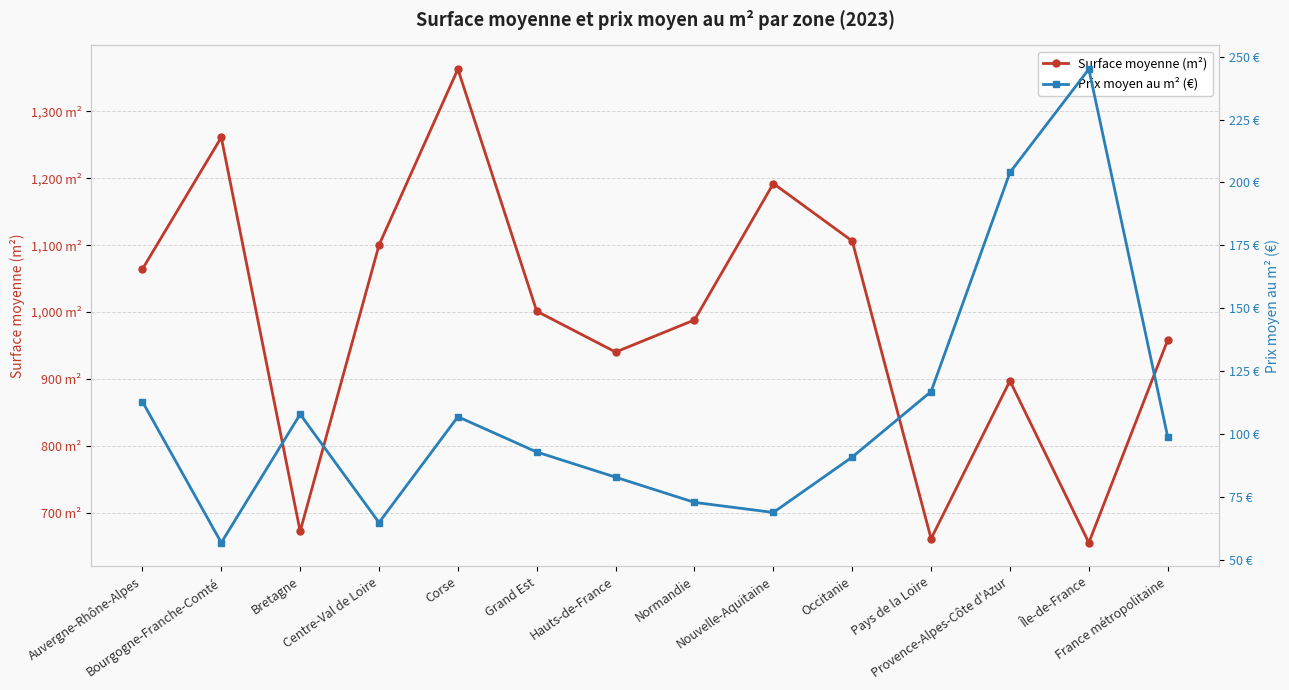

At which category is the sum across all series the highest?

Corse